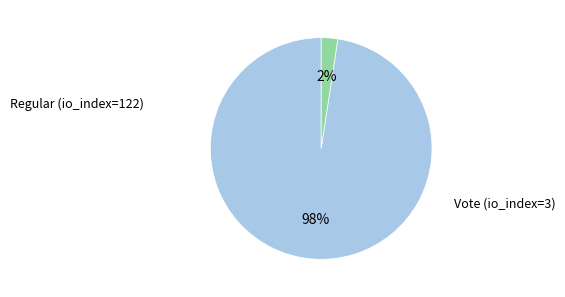

Does any single category account for the majority?

Yes